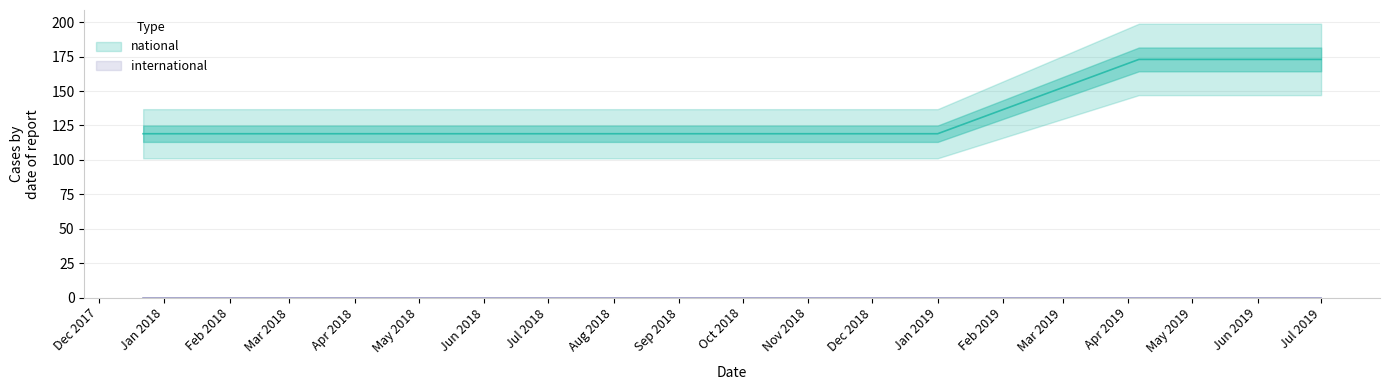

What is the label of the 4th point from the left?

2018-09-28